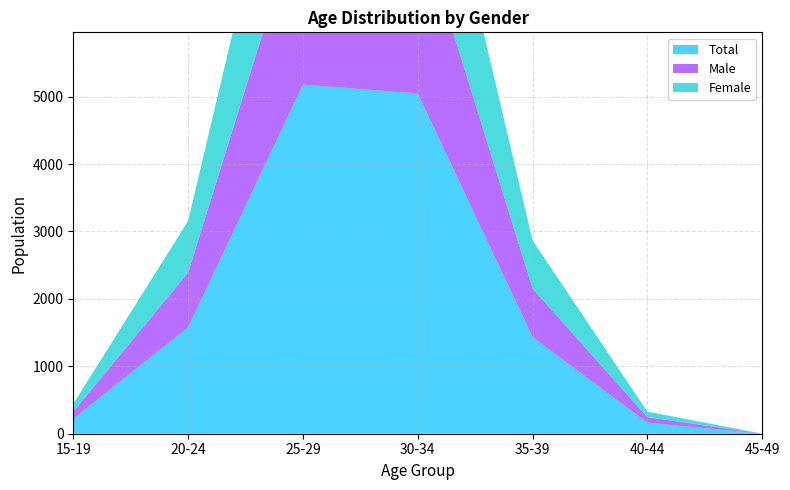

Reading left to right, transcribe all the data shown in this chart.

Total: 15-19=222	20-24=1578	25-29=5177	30-34=5047	35-39=1433	40-44=164	45-49=1
Male: 15-19=106	20-24=812	25-29=2680	30-34=2599	35-39=720	40-44=82	45-49=0
Female: 15-19=116	20-24=766	25-29=2497	30-34=2448	35-39=713	40-44=82	45-49=1